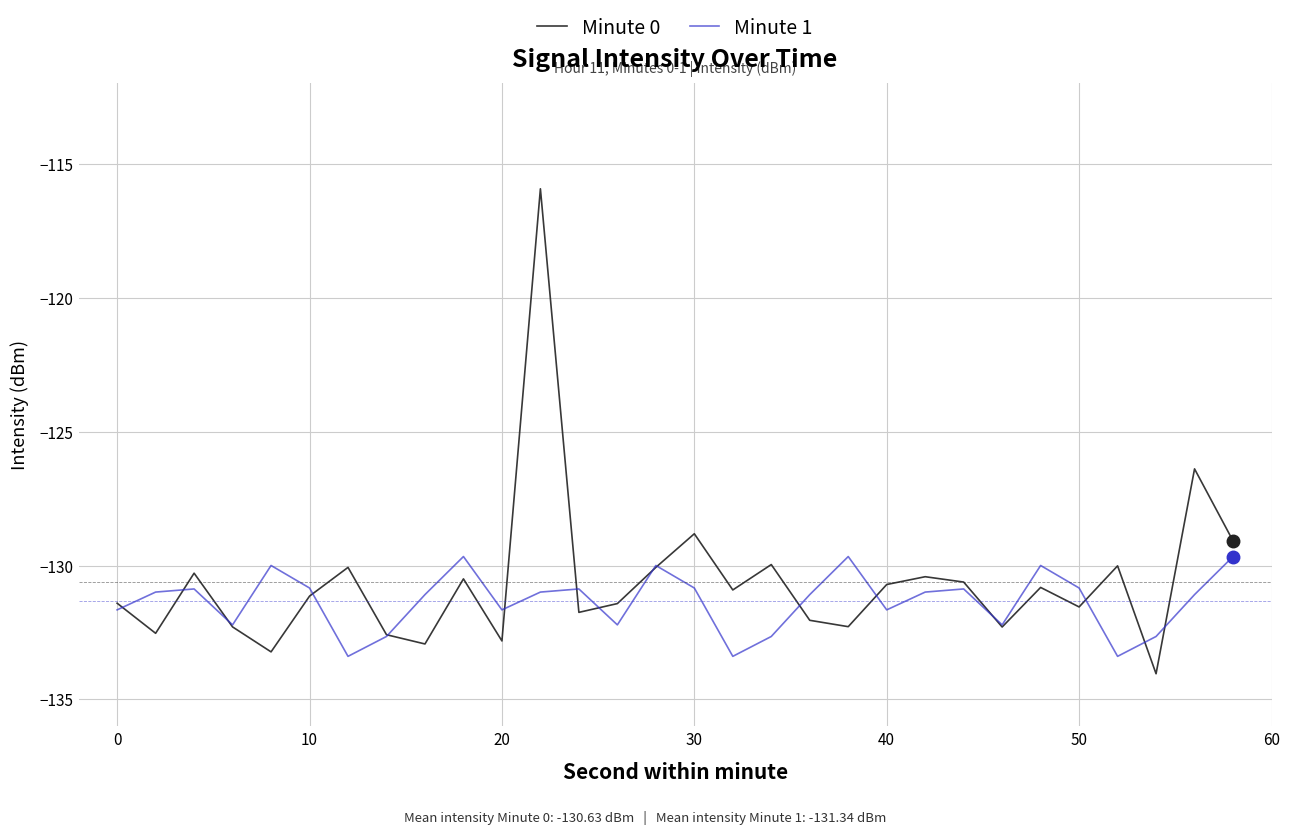

What is the sum of all Minute 1 values?

-3940.1